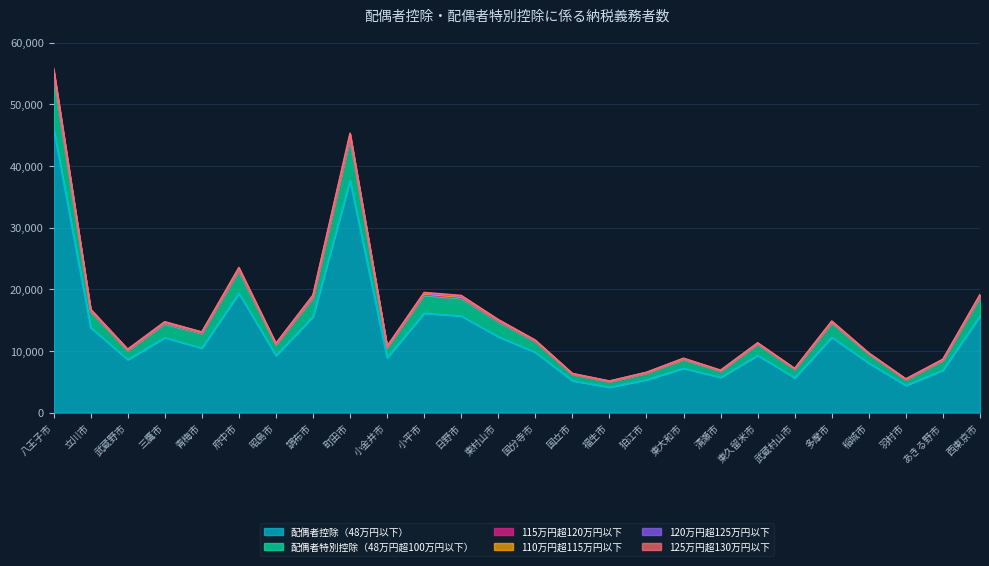

The value of 配偶者控除（48万円以下） at 青梅市 is 10462. True or false?

True